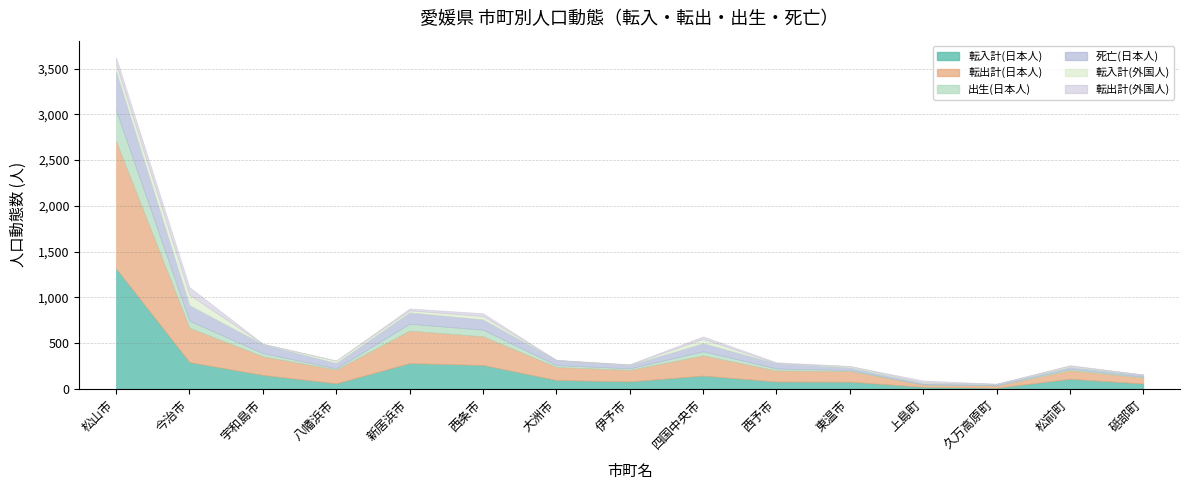

In 死亡(日本人), how many points are higher than both neighbors (excluding endpoints)?

2